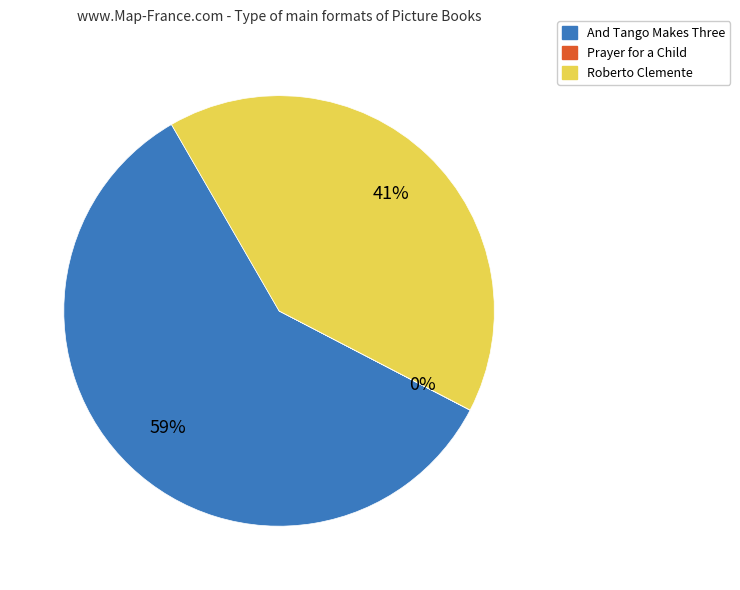

To the nearest percent, what is the average slice percentage?

33%